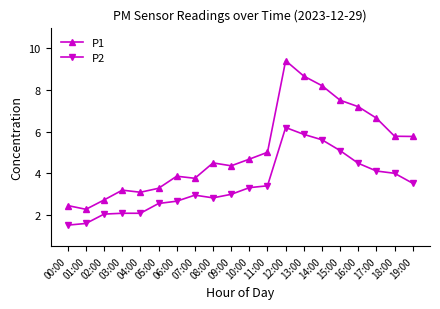

What is the sum of the P2 values at 15:00 and 05:00?

7.6